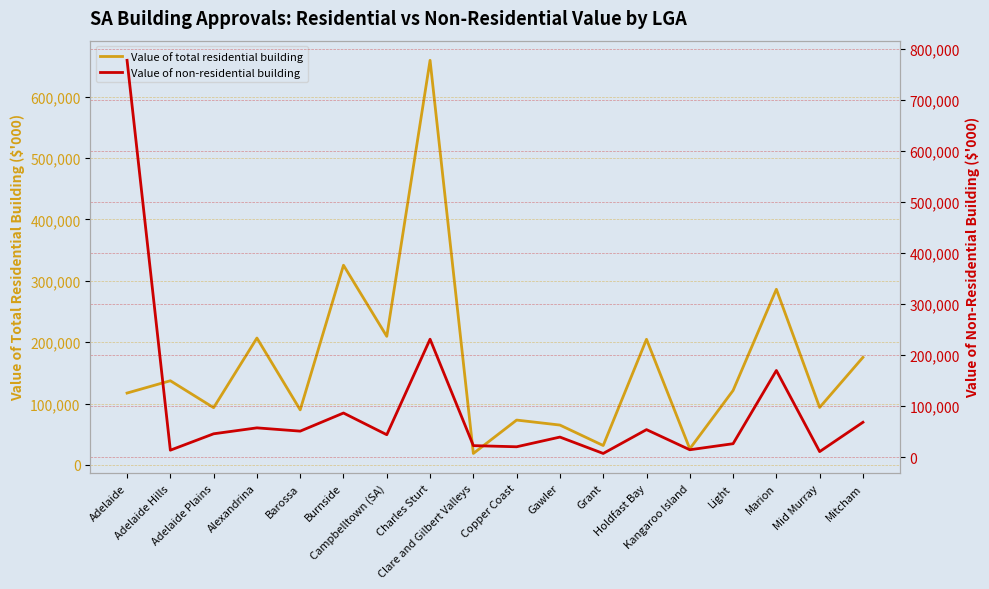

What is the approximate value of Value of non-residential building at Marion?

170023